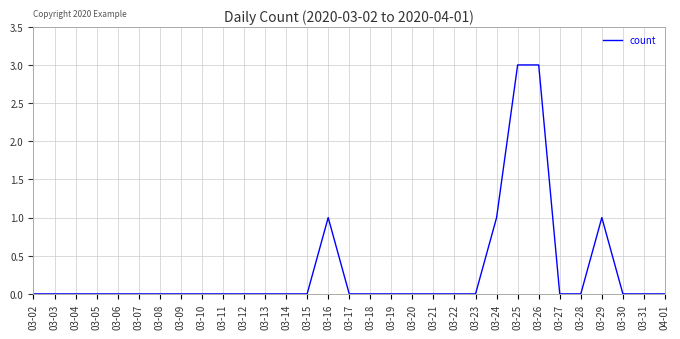

Is it true that the value at 03-31 is 0?

True